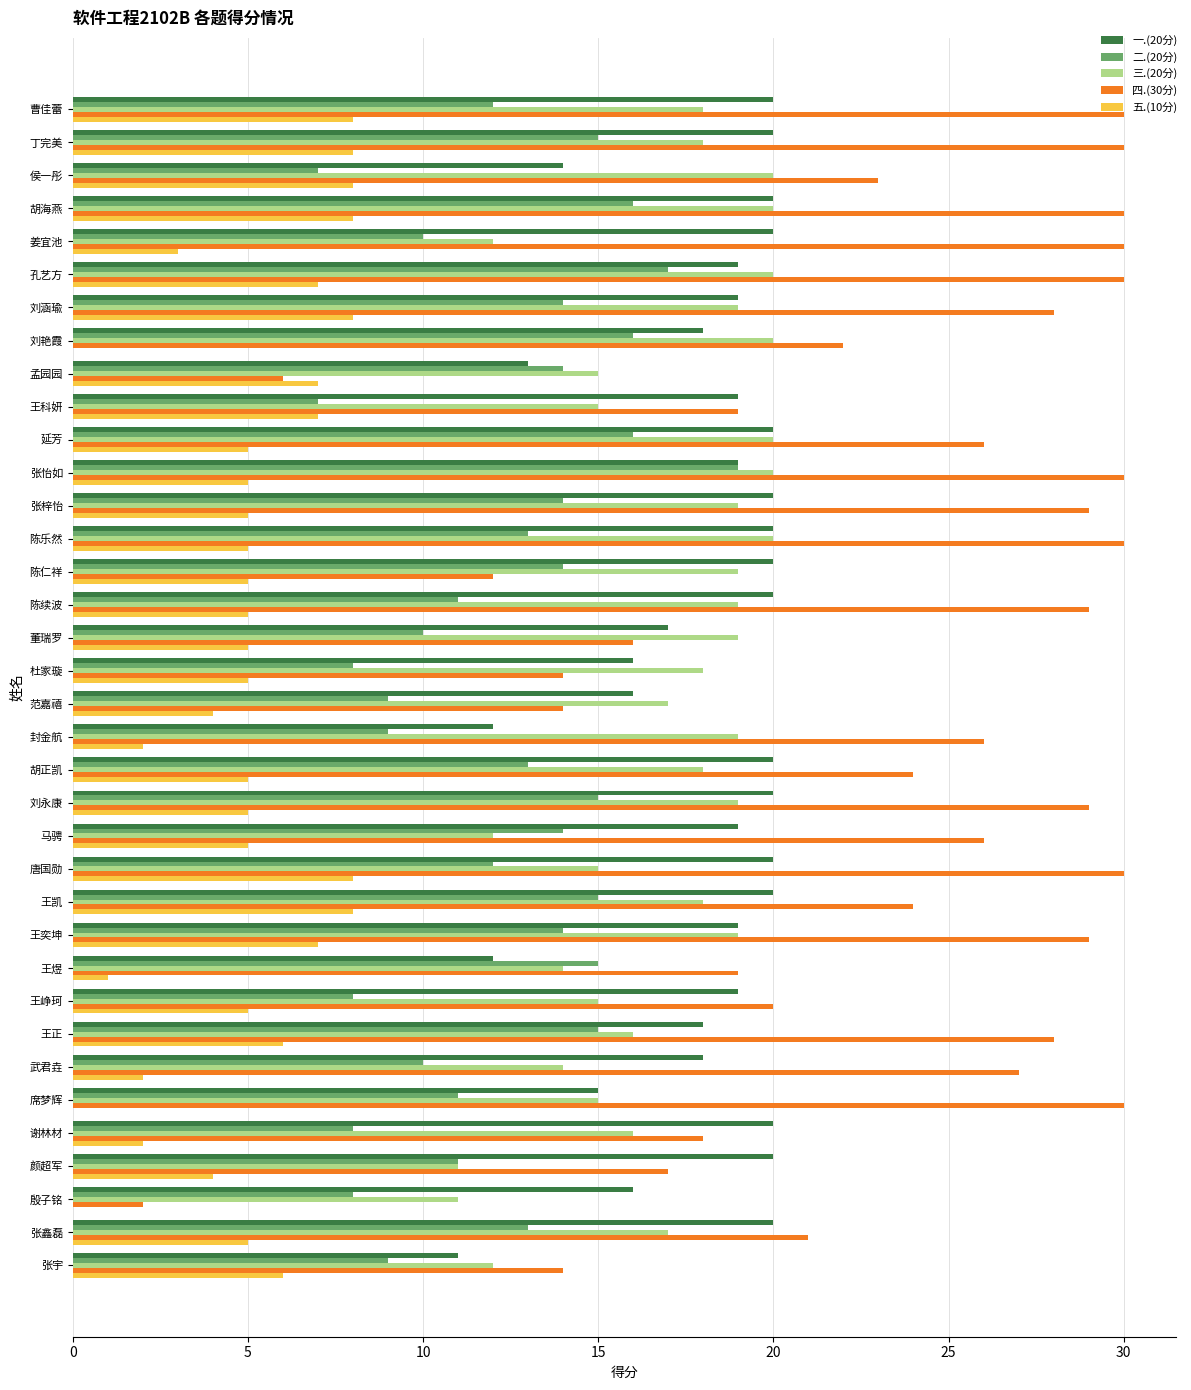

What are all the series names shown in the legend?

一.(20分), 二.(20分), 三.(20分), 四.(30分), 五.(10分)